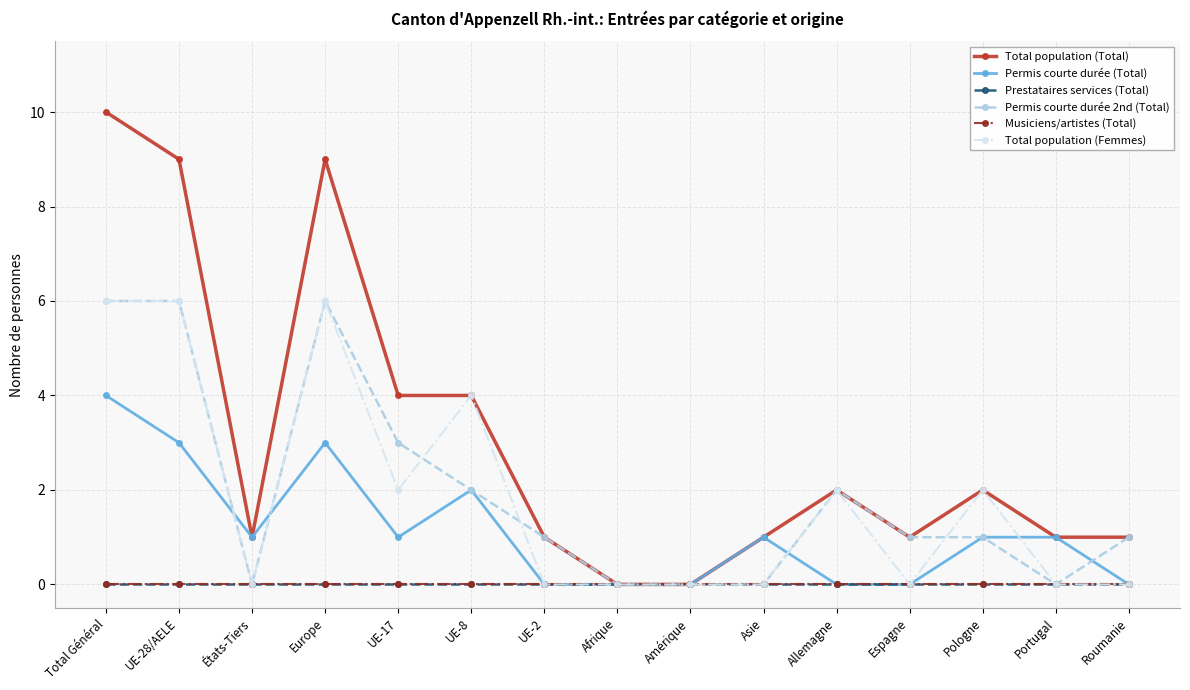

At how many categories does at least one series exceed 3?

5